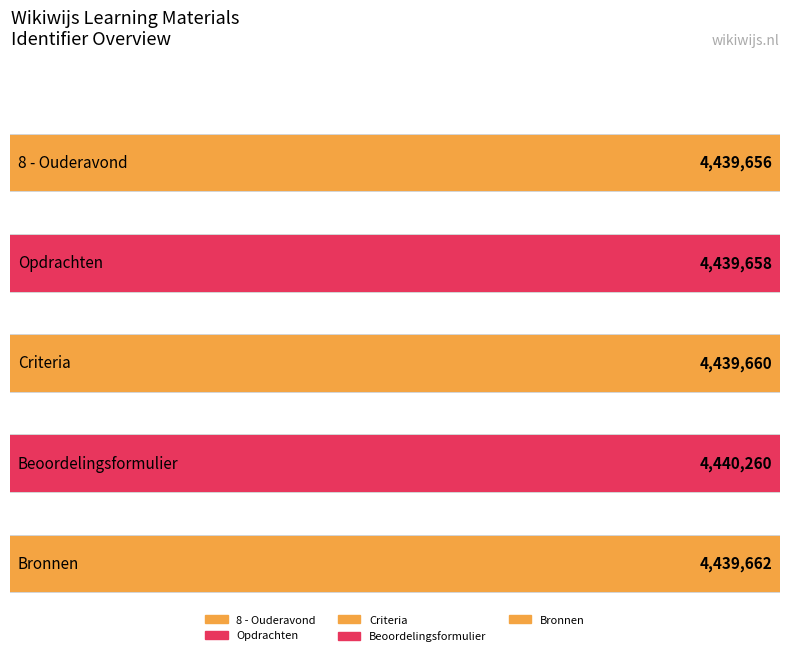

At which category does the chart reach its peak across all series?

Beoordelingsformulier